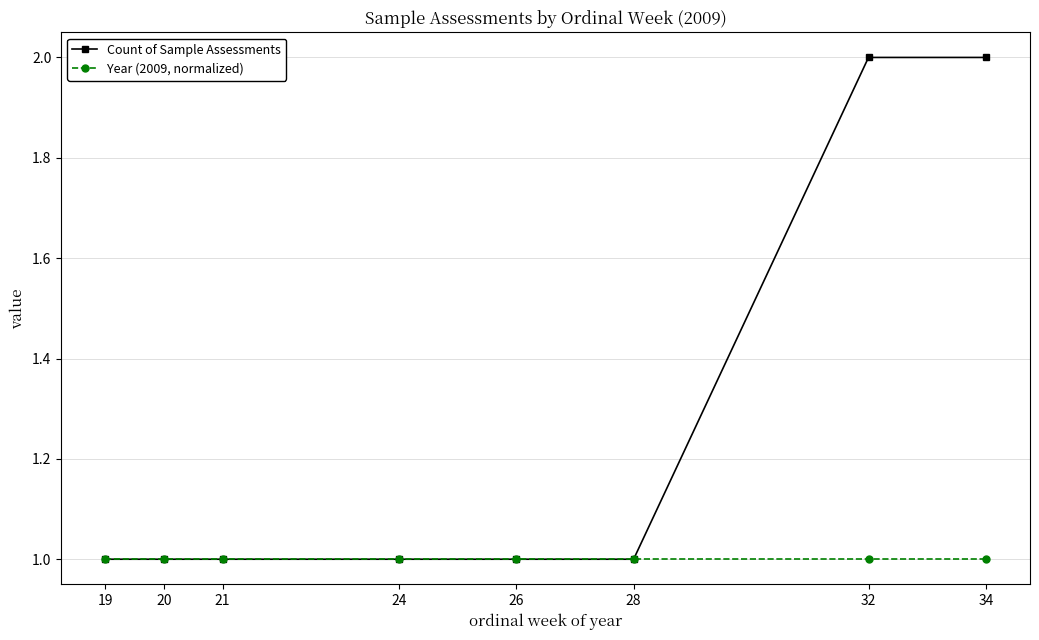

What is the total value across all series at 34?

3